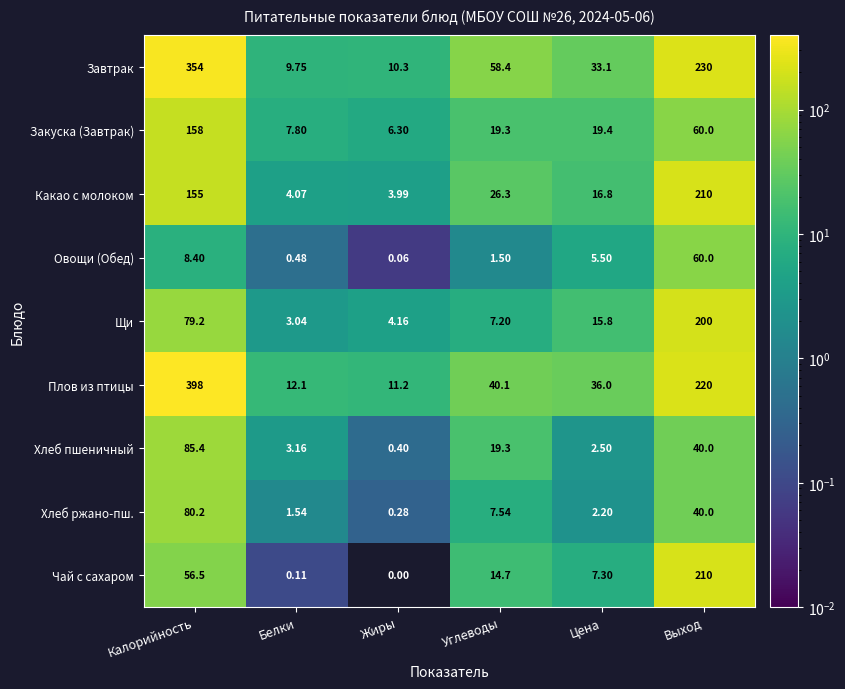

List the labels in order of Плов из птицы value, smallest first.

Жиры, Белки, Цена, Углеводы, Выход, Калорийность